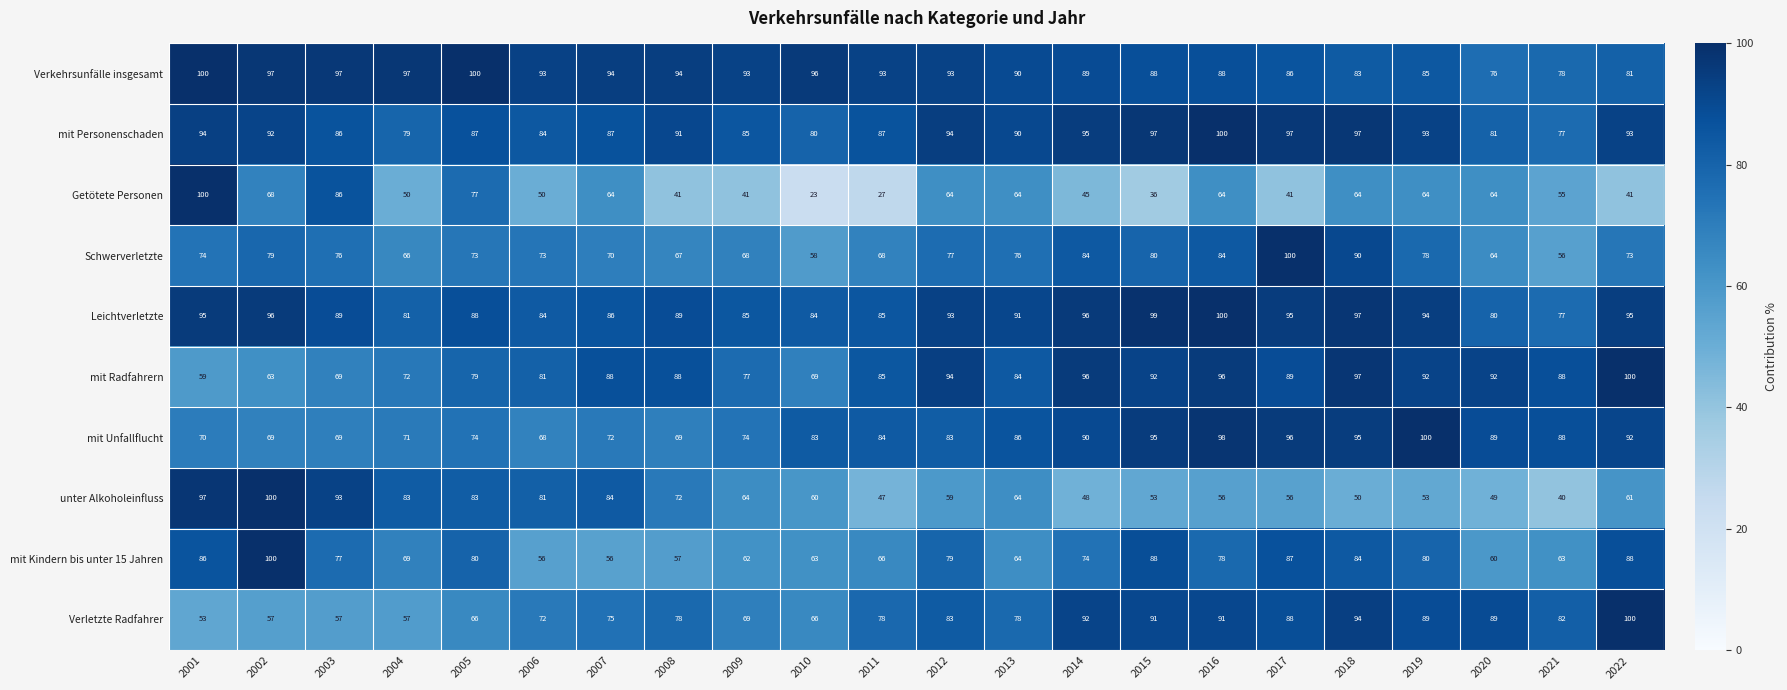

At which label does Leichtverletzte first exceed 91?

2001